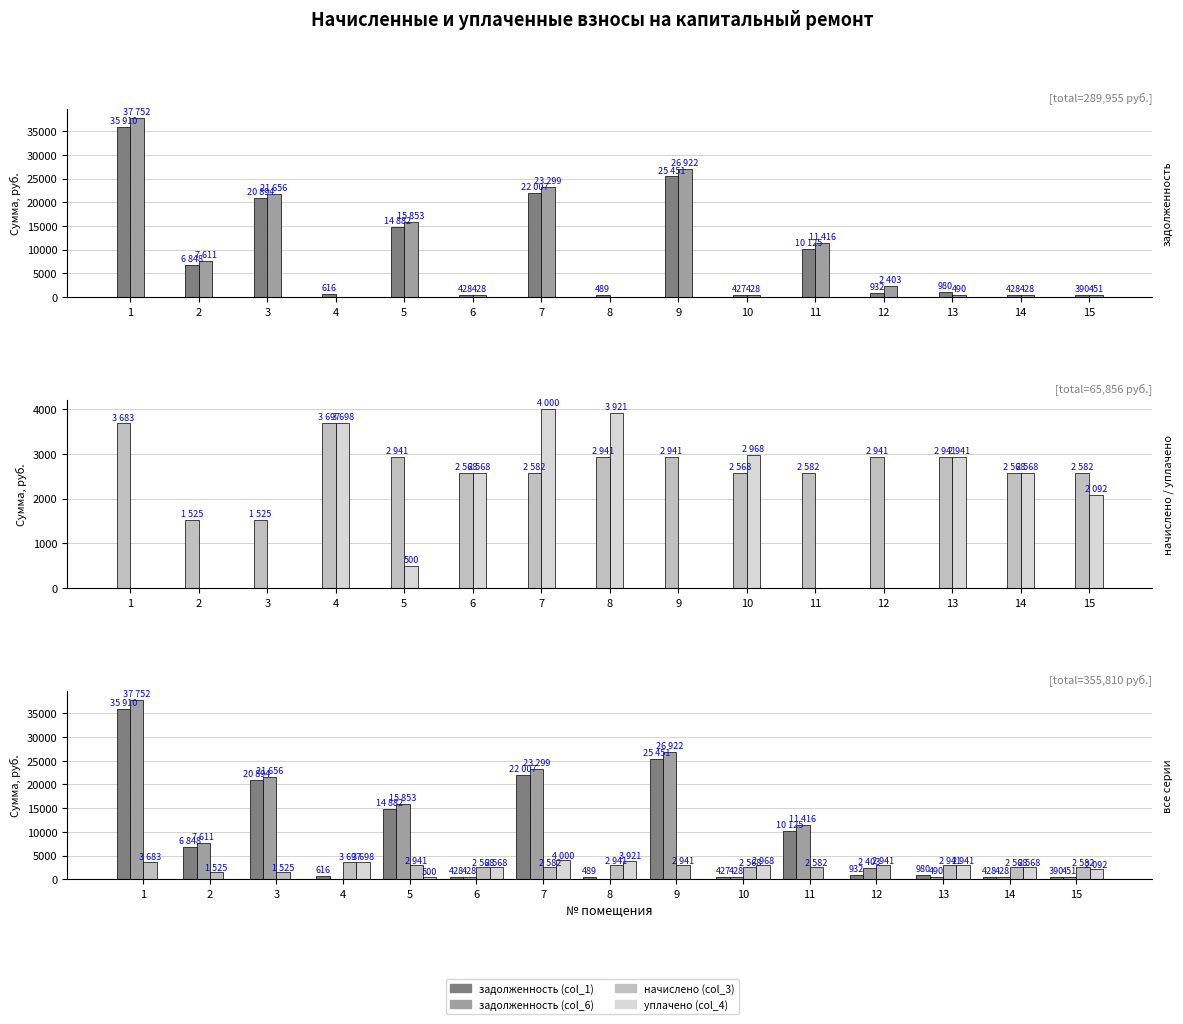

What is the highest value of the начислено (col_3) series?

3697.3